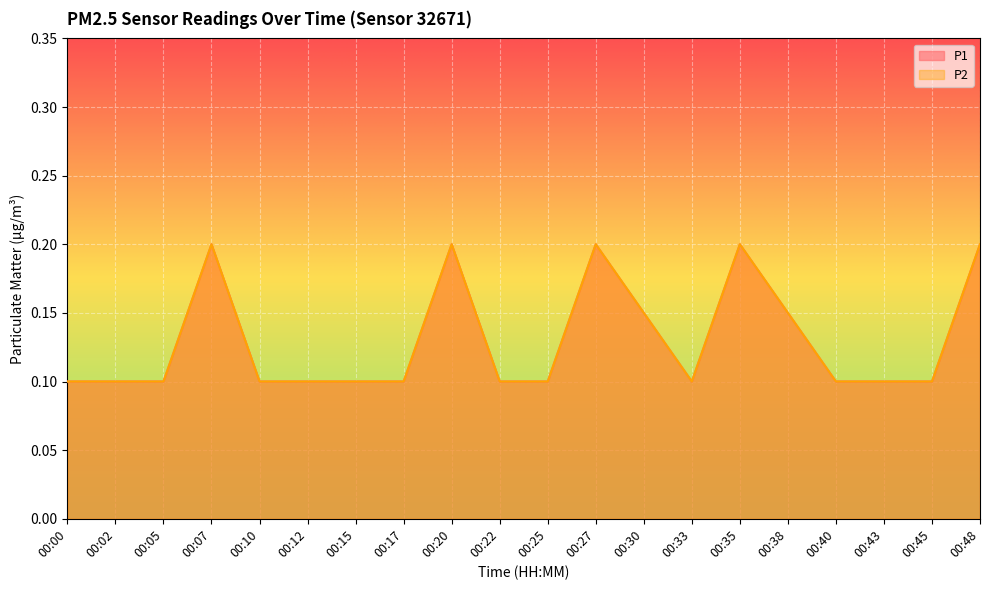

True or false: P2 and P1 intersect in this chart.

False